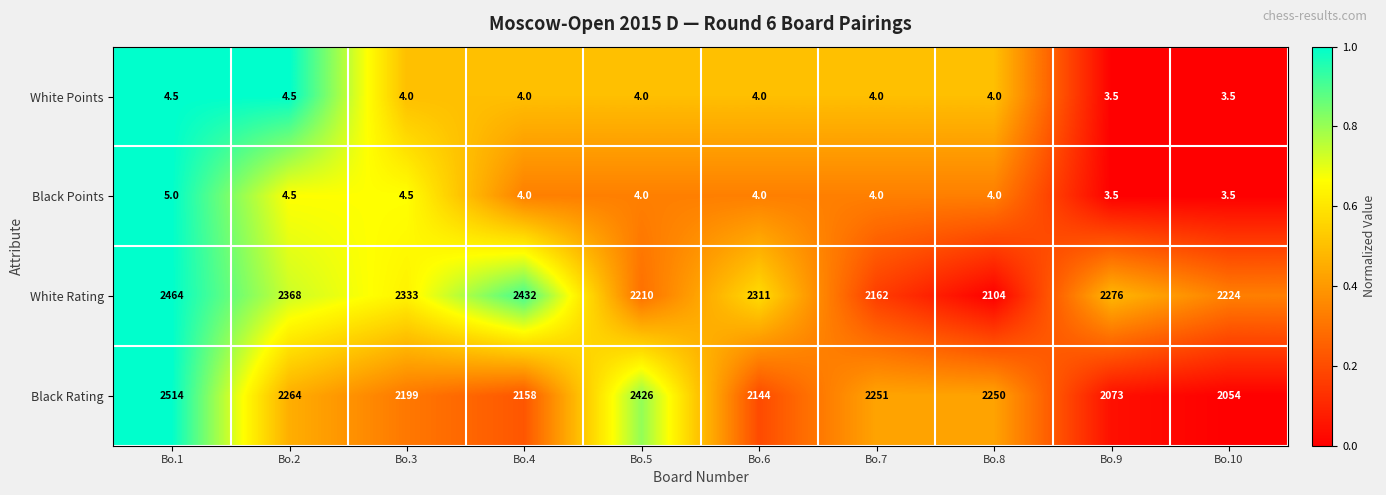

What is the difference between the maximum and minimum values in the White Points series?

1.0